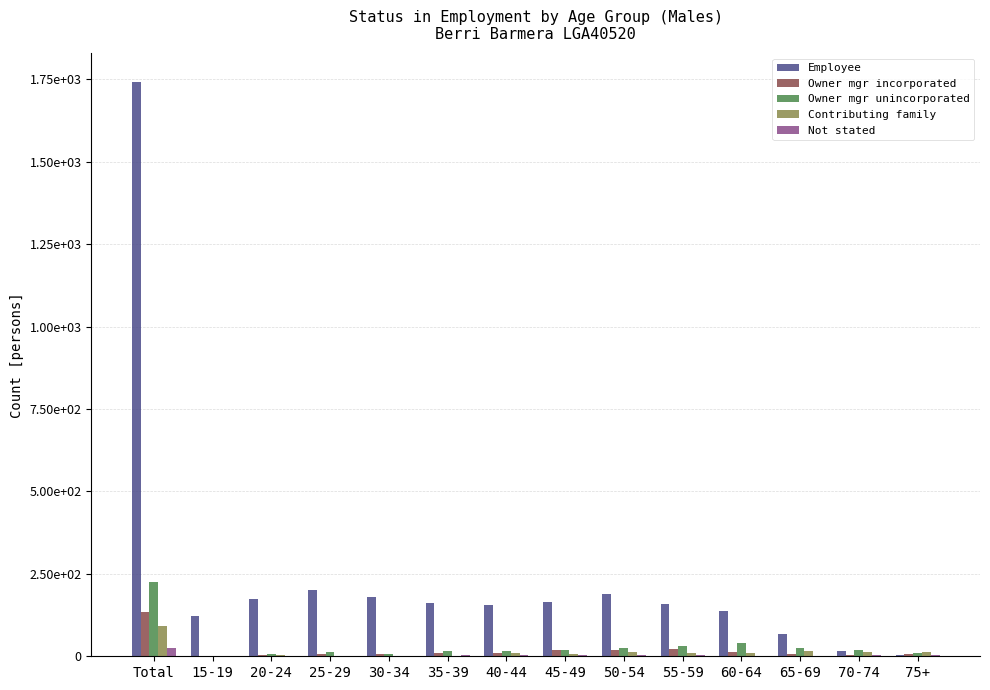

List the series in order of their peak value, lowest first.

Not stated, Contributing family, Owner mgr incorporated, Owner mgr unincorporated, Employee